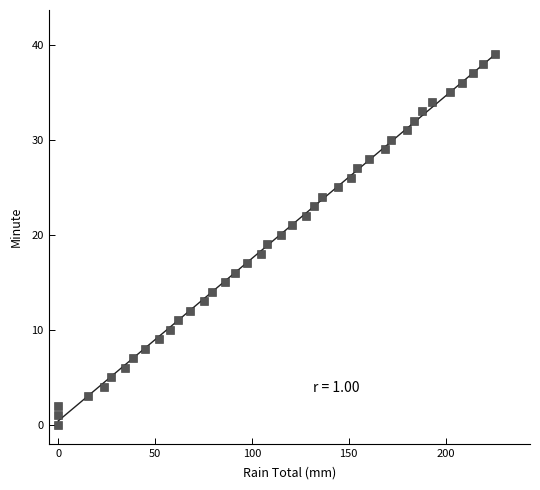

What is the range of Y values (max minus min)?

39